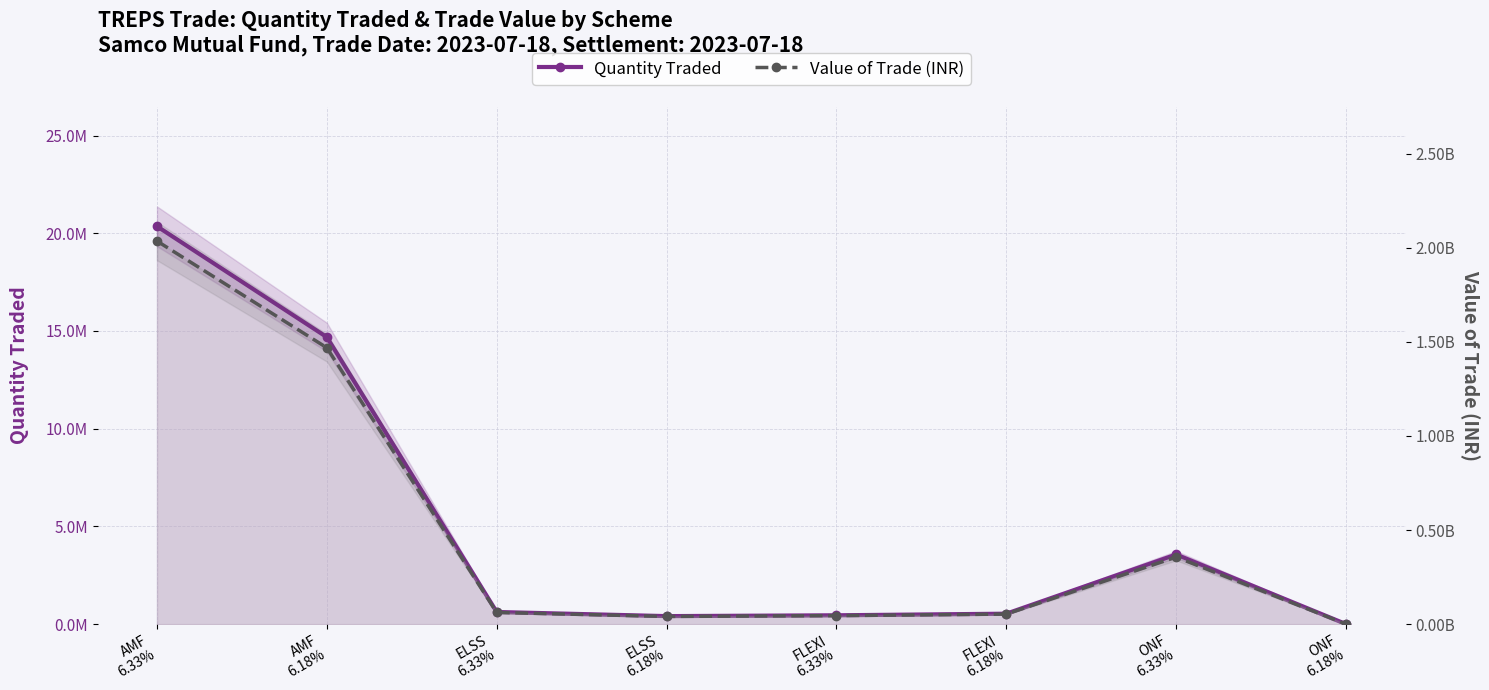

The value of Value of Trade (INR) at FLEXI
6.18% is 71065689.3. True or false?

False